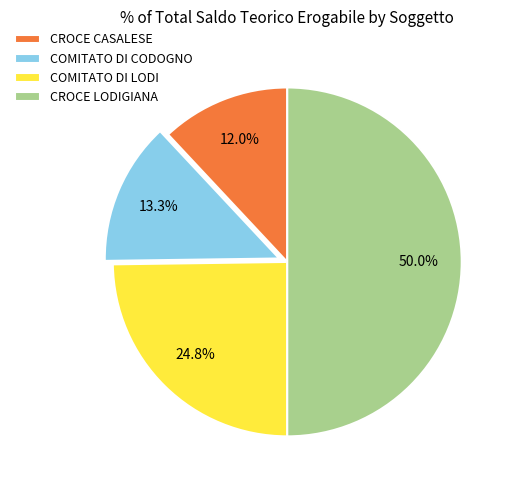

Combined, do COMITATO DI LODI and CROCE CASALESE account for over 50%?

No